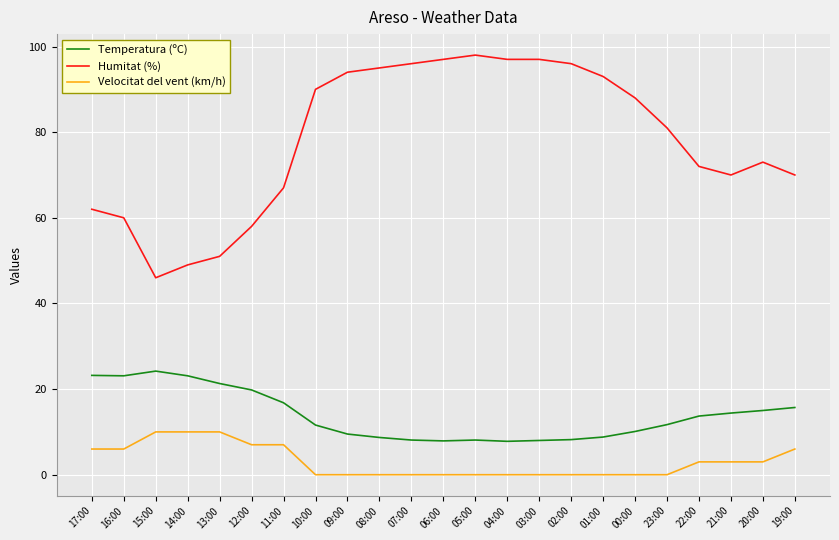

What are all the series names shown in the legend?

Temperatura (ºC), Humitat (%), Velocitat del vent (km/h)